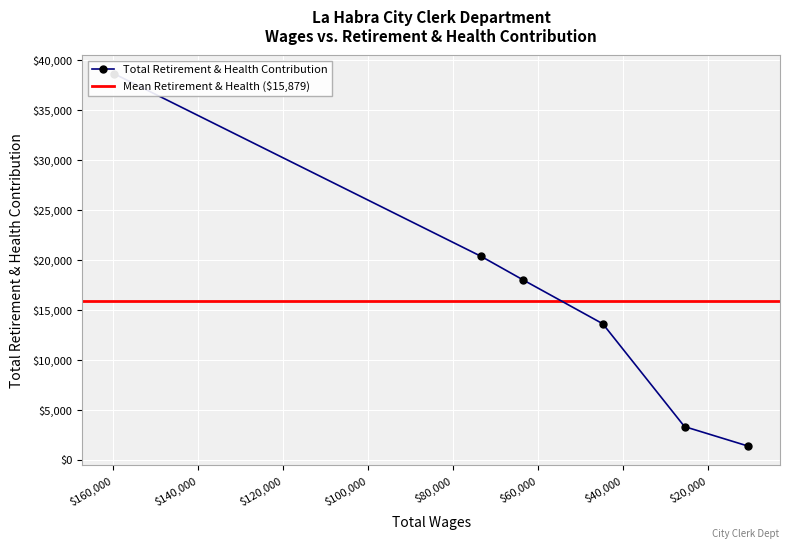

What is the maximum value shown in the chart?

38611